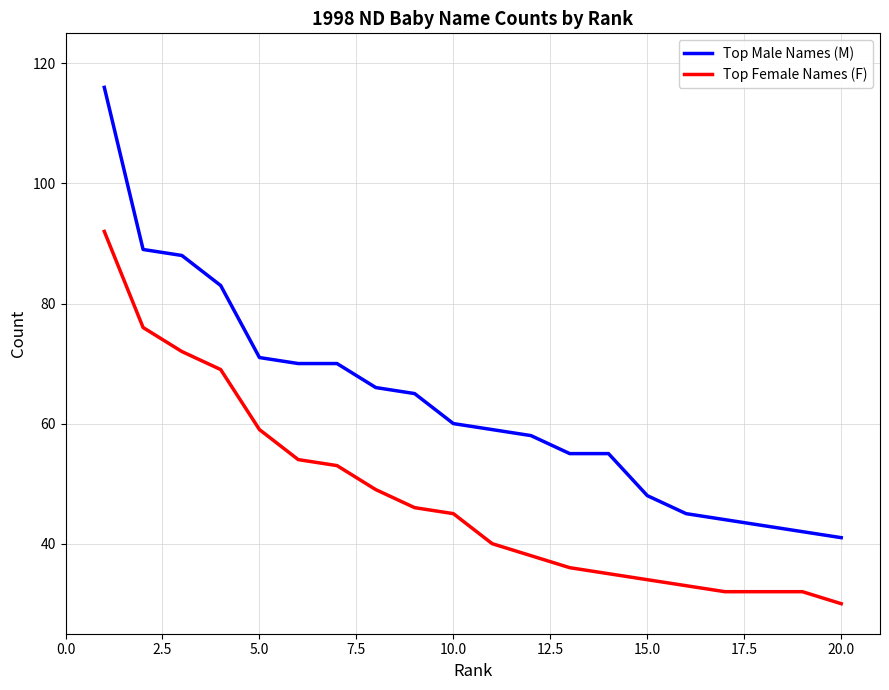

Rank the series by their average value, from lowest to highest.

Top Female Names (F), Top Male Names (M)